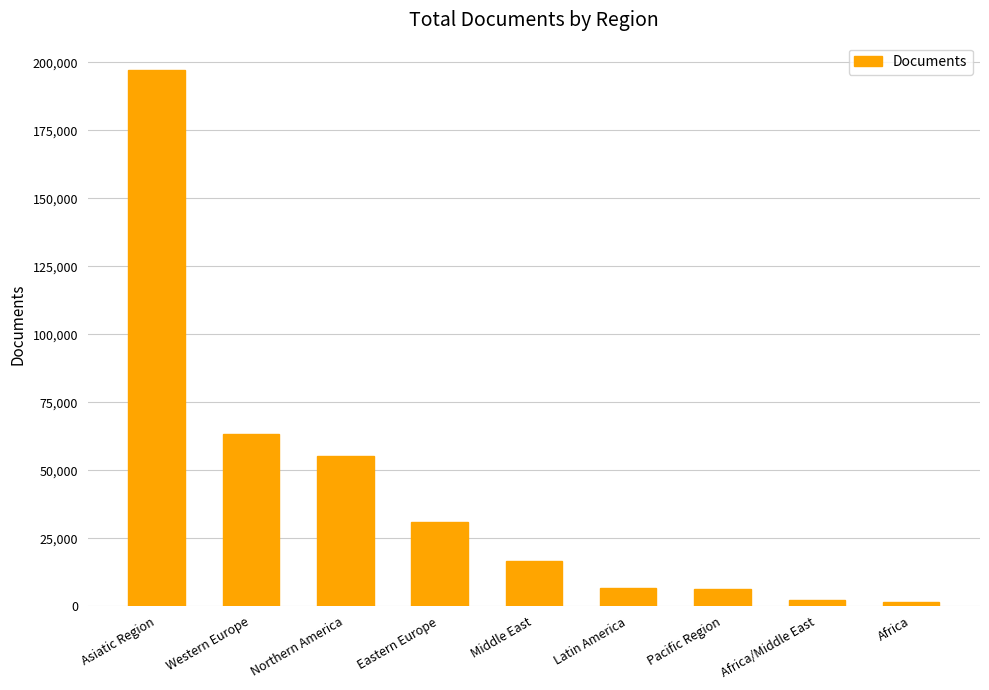

What is the value of the 5th bar from the left?

16503